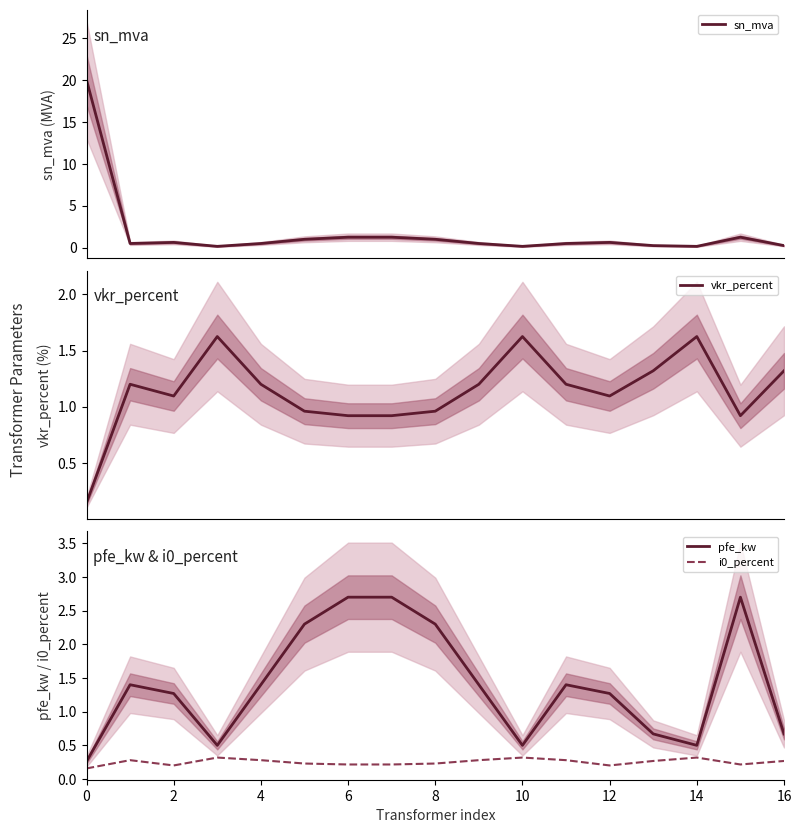

How many lines are shown in the chart?

4